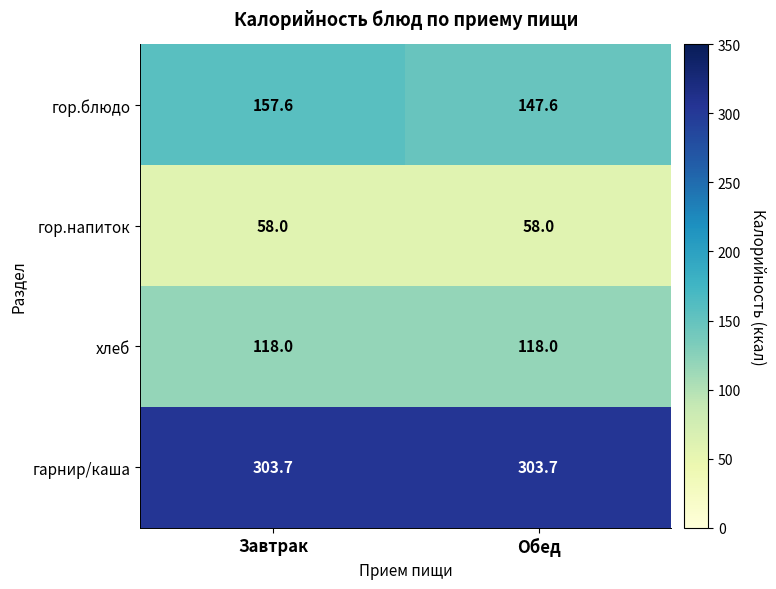

At Обед, list the series in order from largest to smallest.

гарнир/каша, гор.блюдо, хлеб, гор.напиток